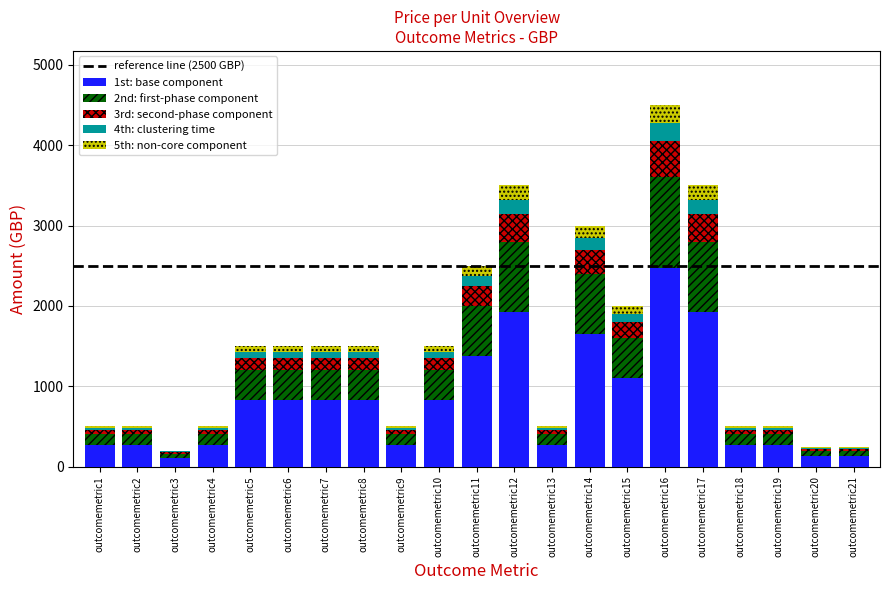

What is the maximum value for 1st: base component?

2475.0